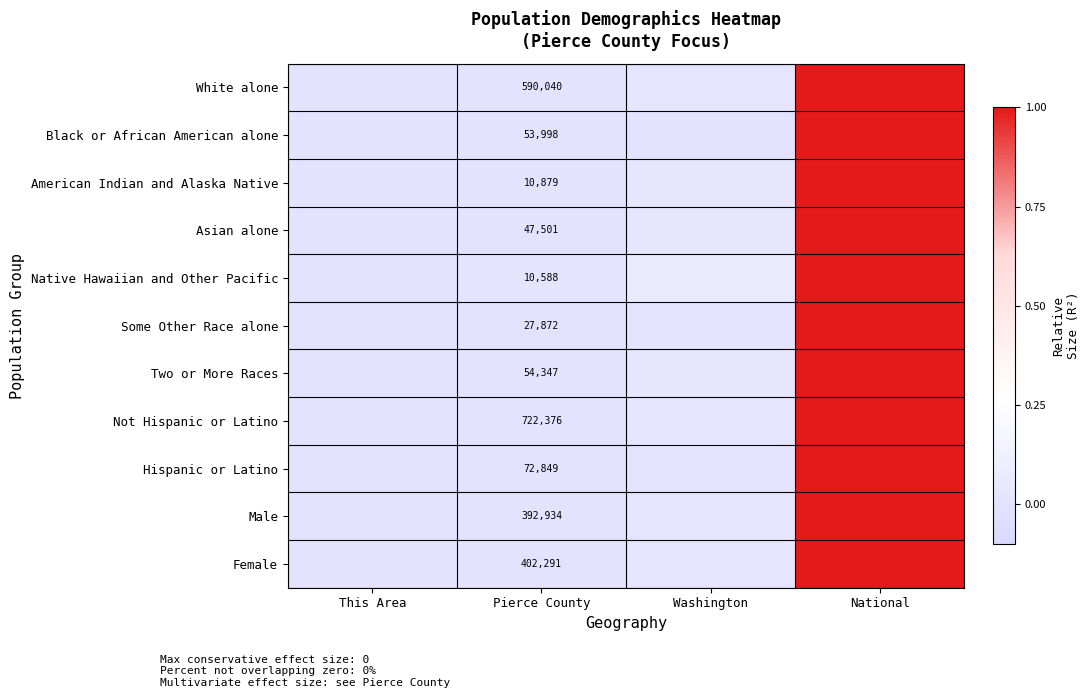

True or false: Female has a value of 0.0 at Pierce County.

False